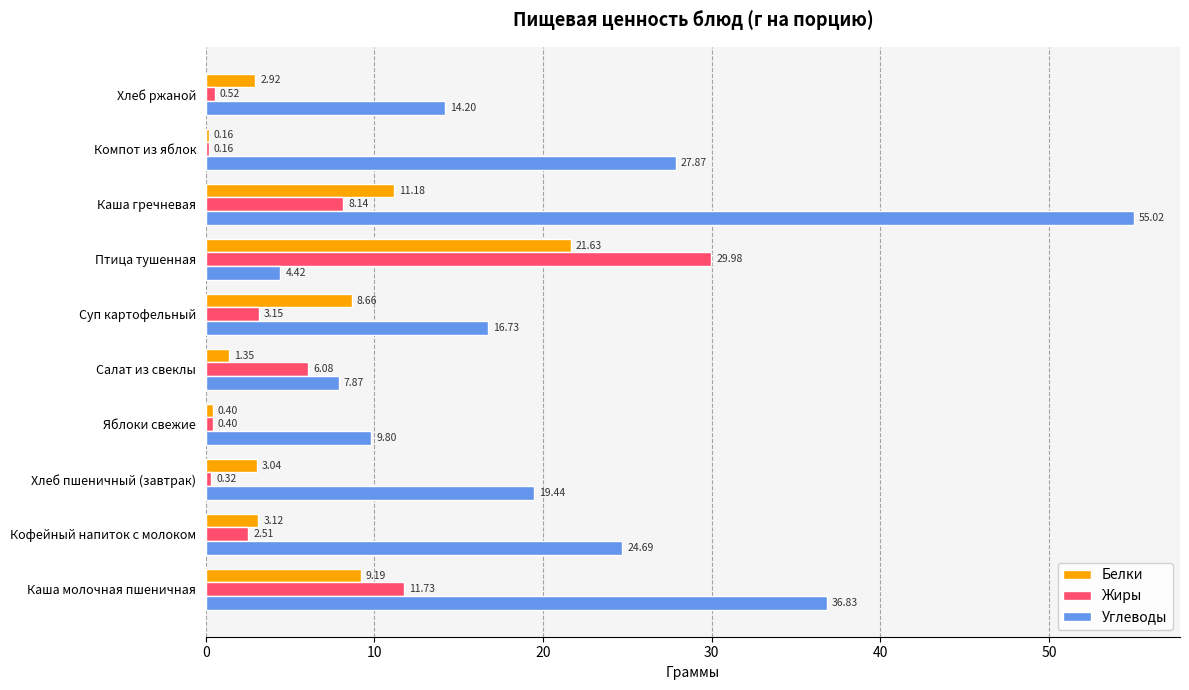

Which series has the largest total across all categories?

Углеводы